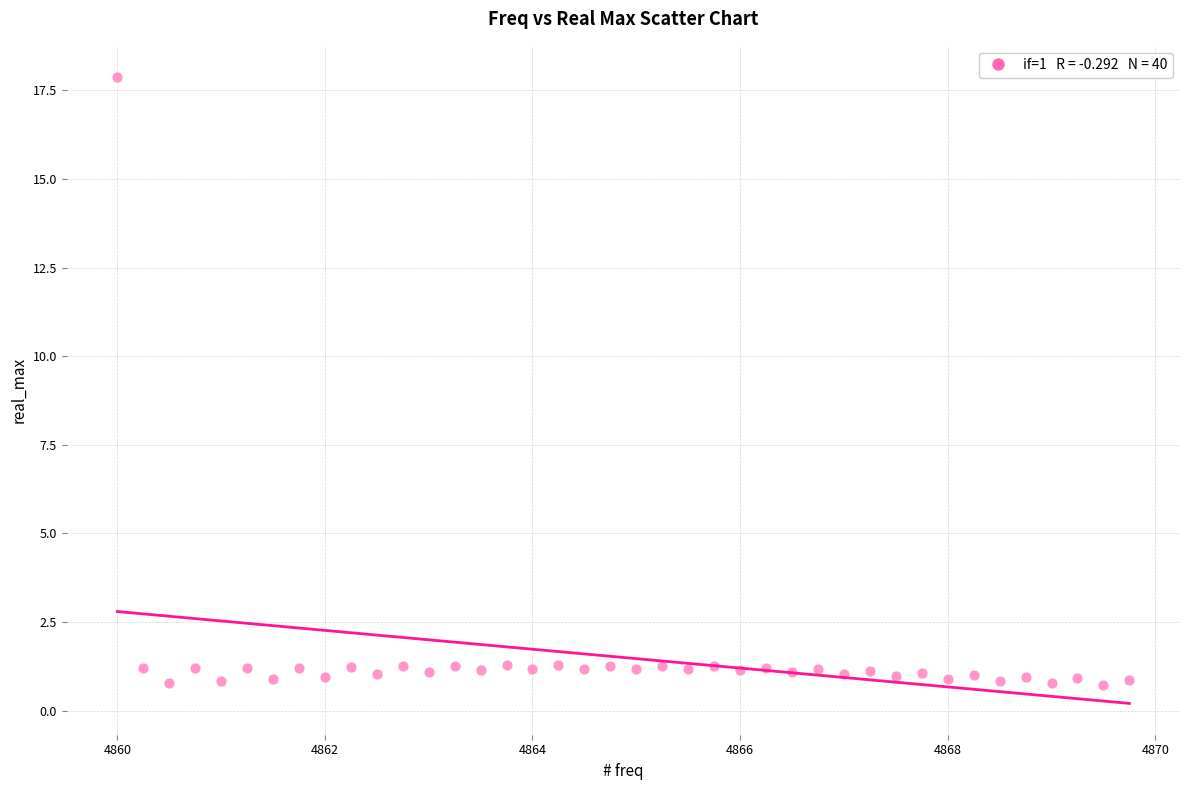

What is the range of Y values (max minus min)?

17.1